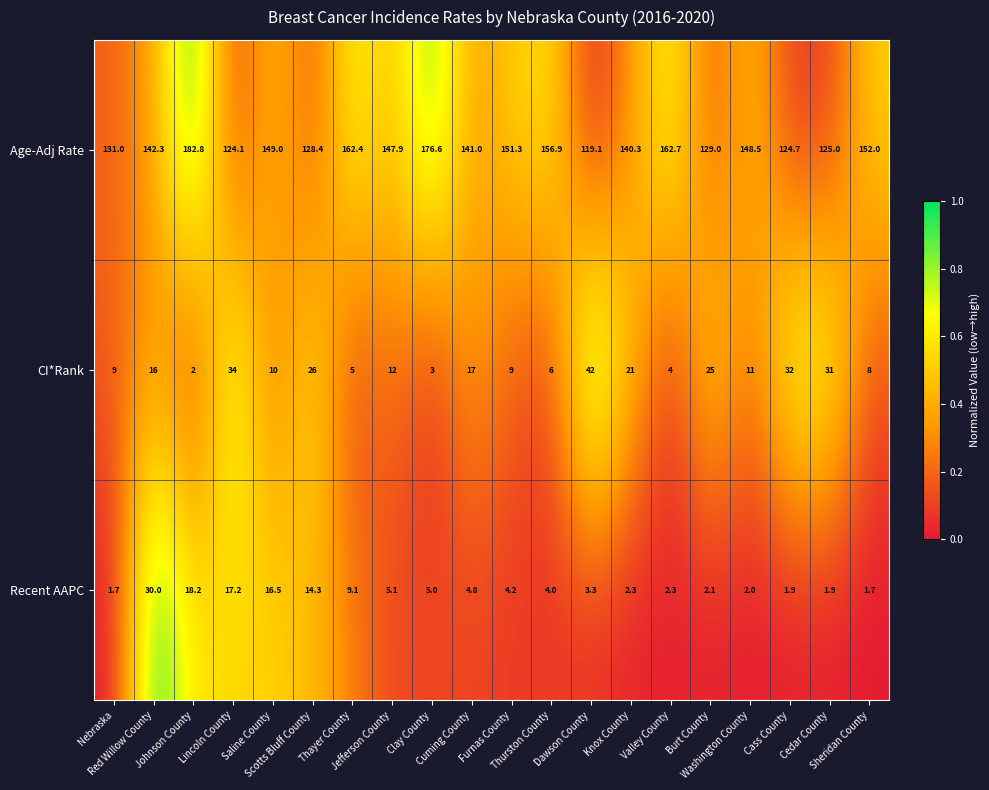

What is the difference between the maximum and minimum values in the Recent AAPC series?

28.3